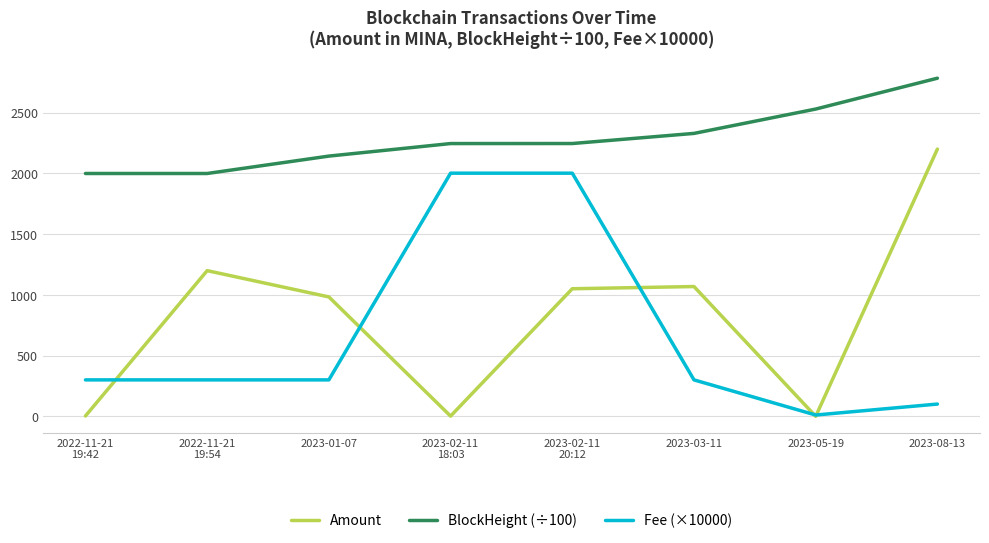

How many distinct data groups are displayed?

3